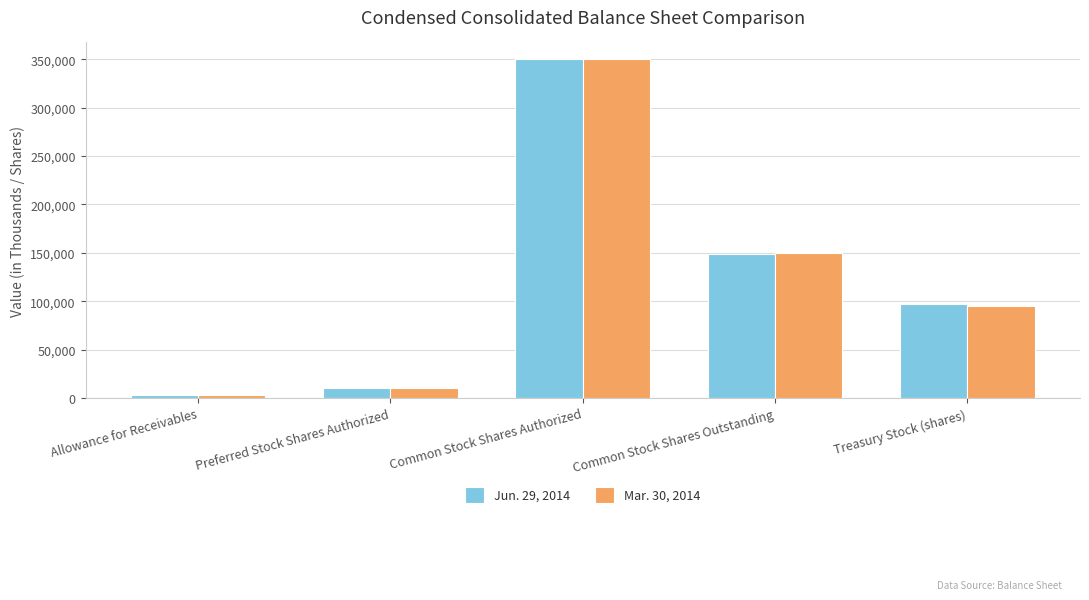

What is the lowest value of the Jun. 29, 2014 series?

3066